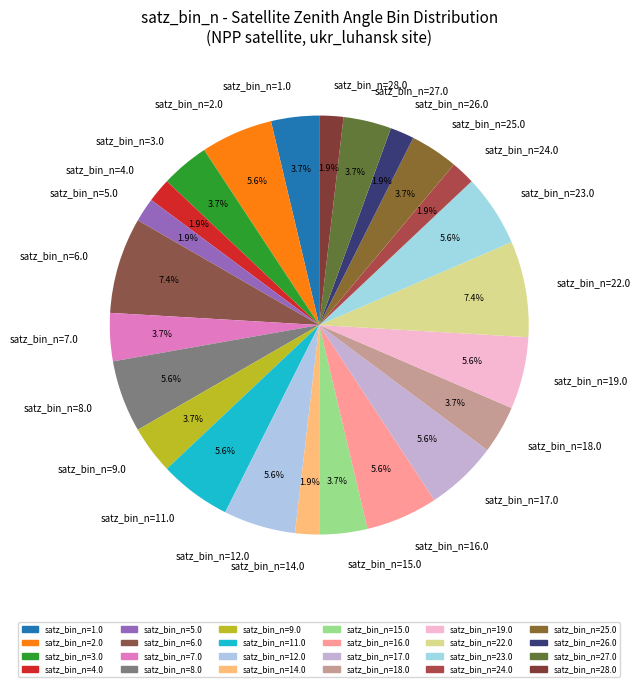

Which has a higher value, satz_bin_n=18.0 or satz_bin_n=28.0?

satz_bin_n=18.0